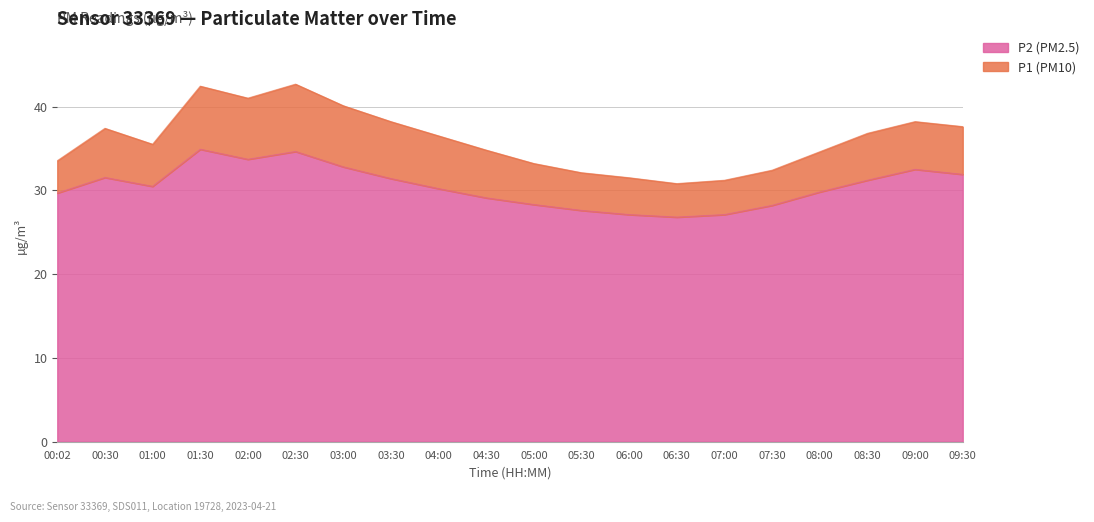

At which label does P1 (PM10) reach its peak?

02:30